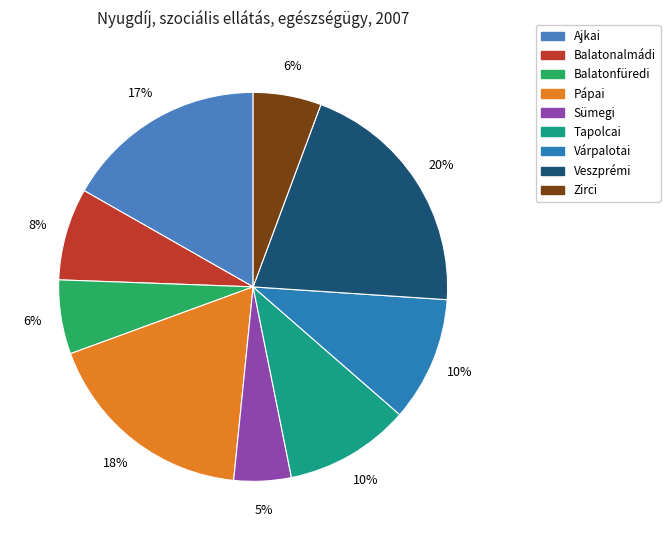

To the nearest percent, what is the average slice percentage?

11%